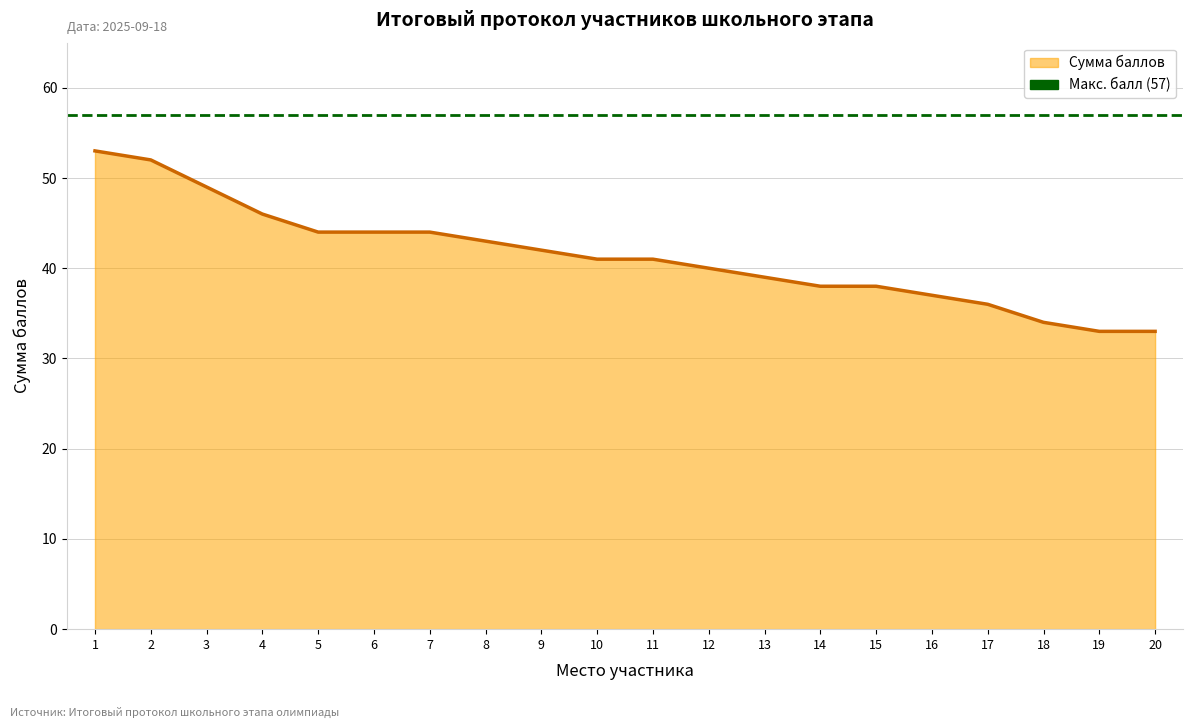

Is it true that the value at 18 is 53?

False